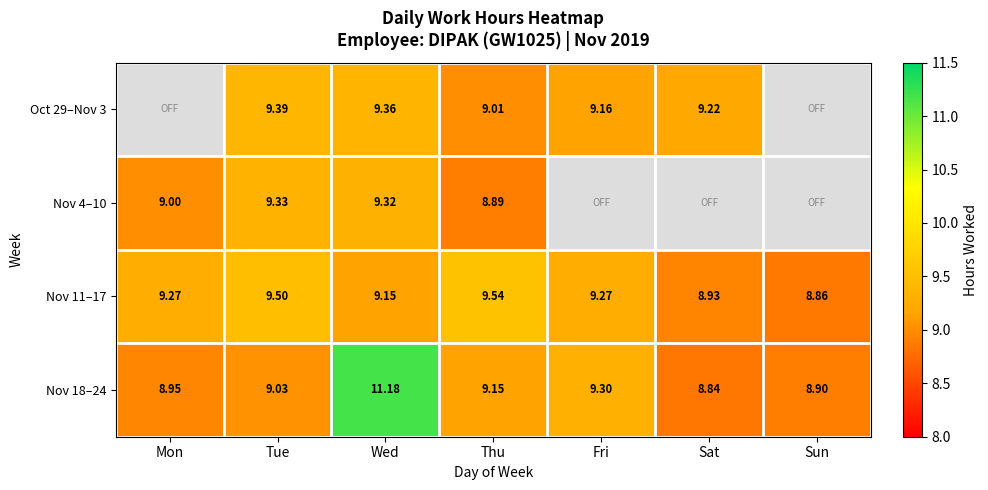

Where is Nov 18–24 nearest to the value 10?

Fri